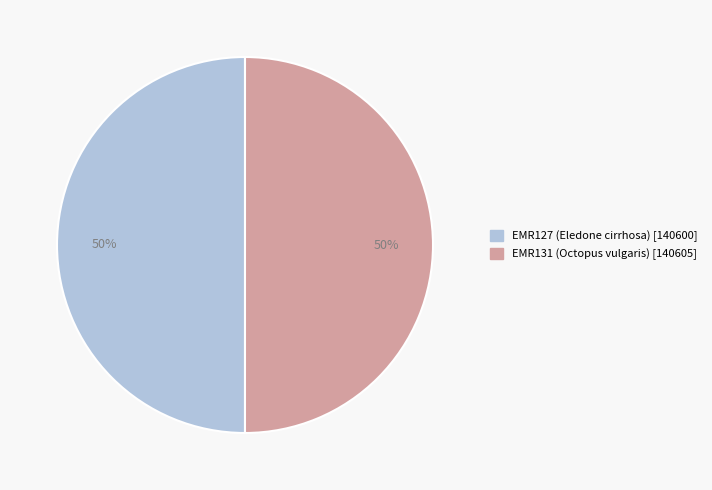

Approximately how many times larger is the value at EMR127 (Eledone cirrhosa) compared to EMR131 (Octopus vulgaris)?

1.0